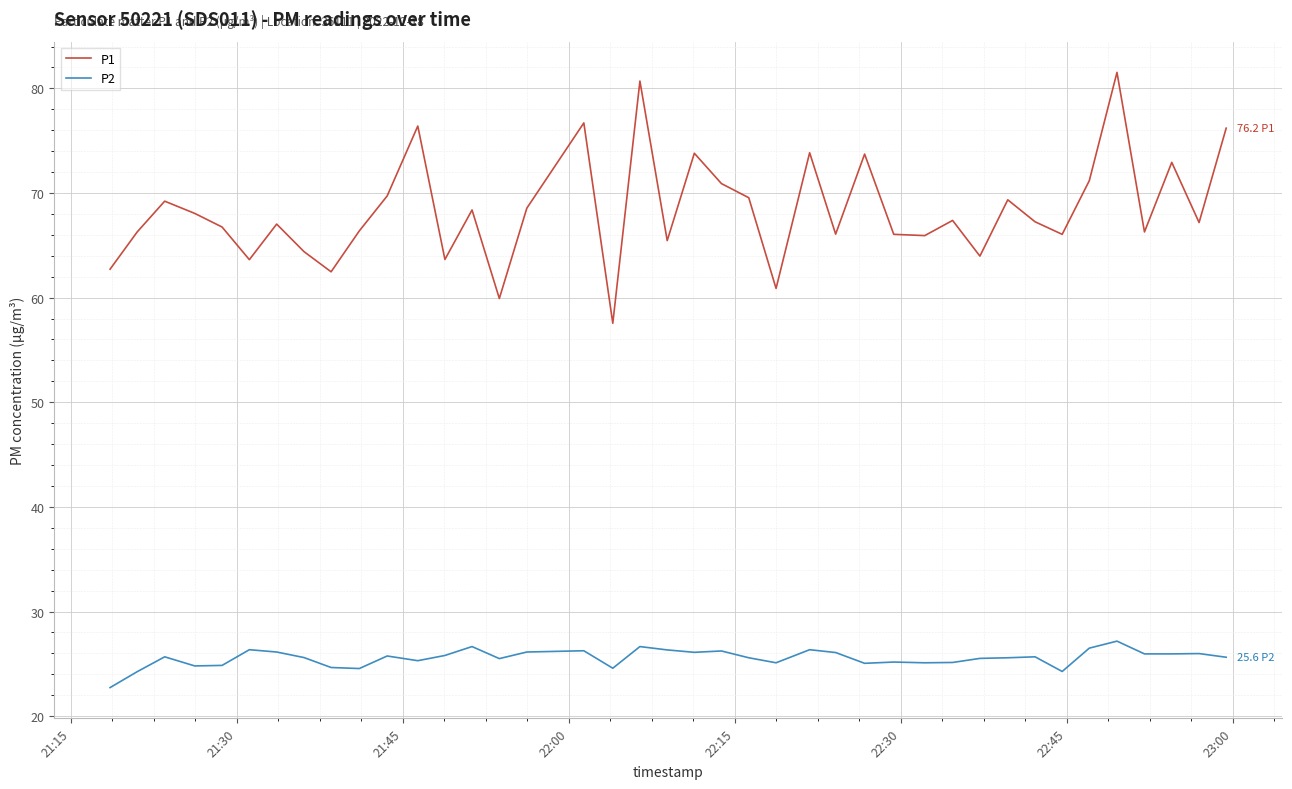

Which series has the widest spread of values?

P1